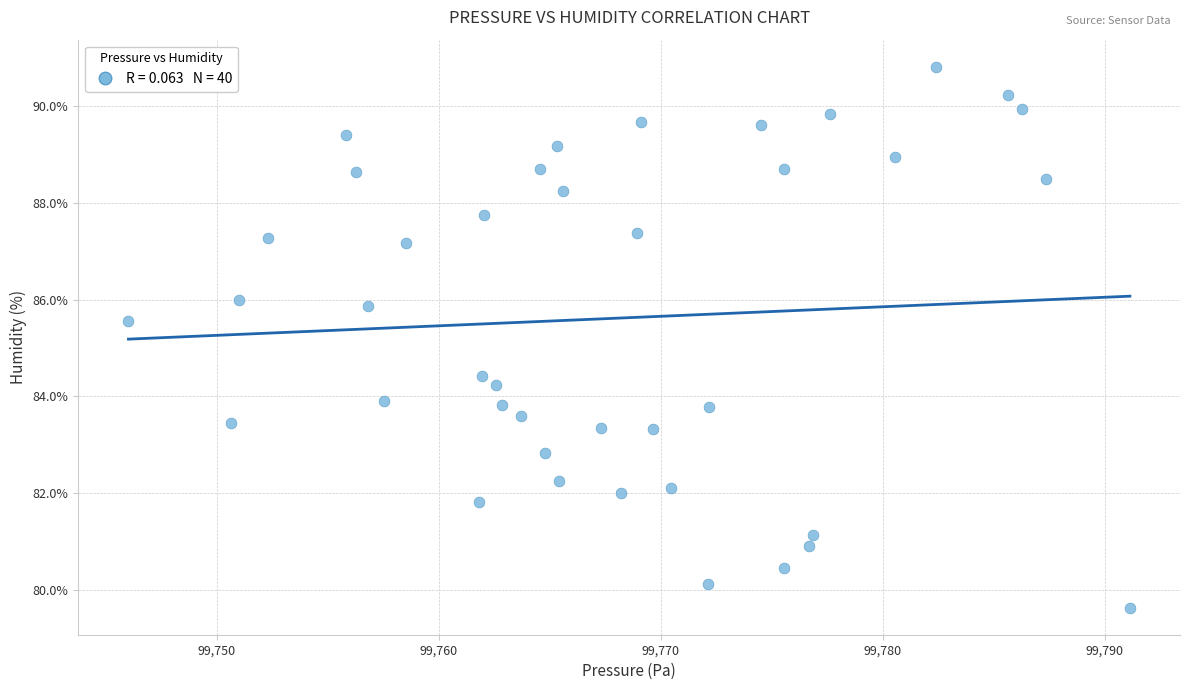

What is the range of X values (max minus min)?

45.1